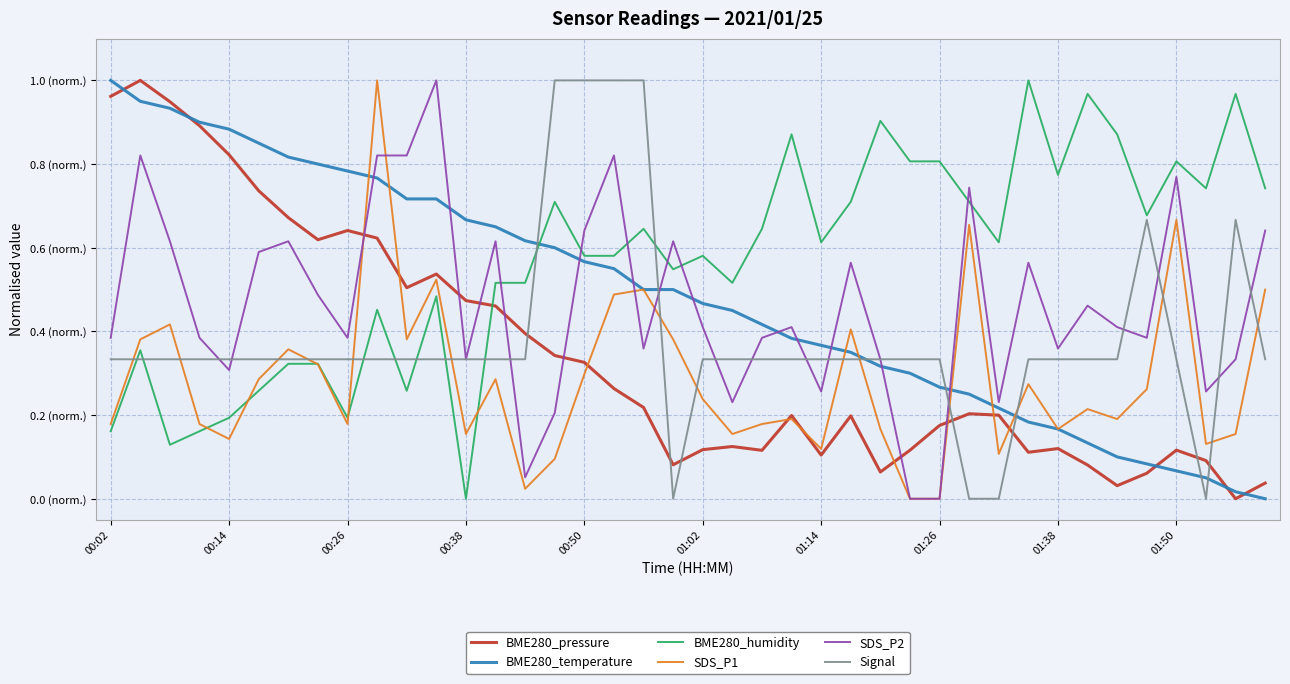

Does the chart have visible grid lines?

Yes